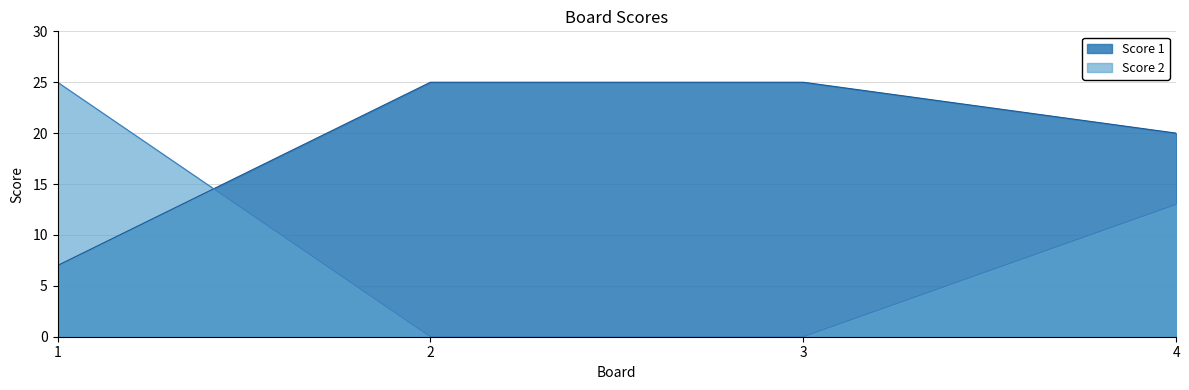

What is the difference between the maximum and second lowest values in the Score 2 series?

25